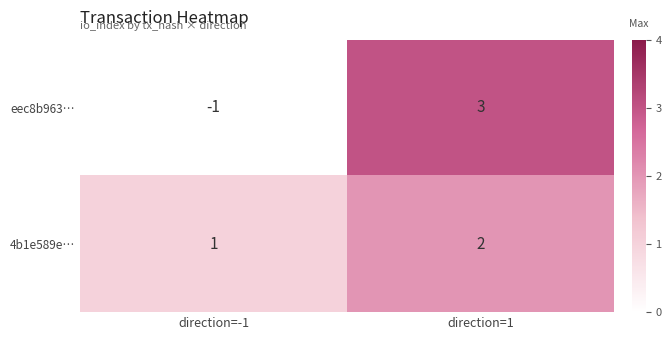

What is the spread (max minus min) of values at direction=-1?

2